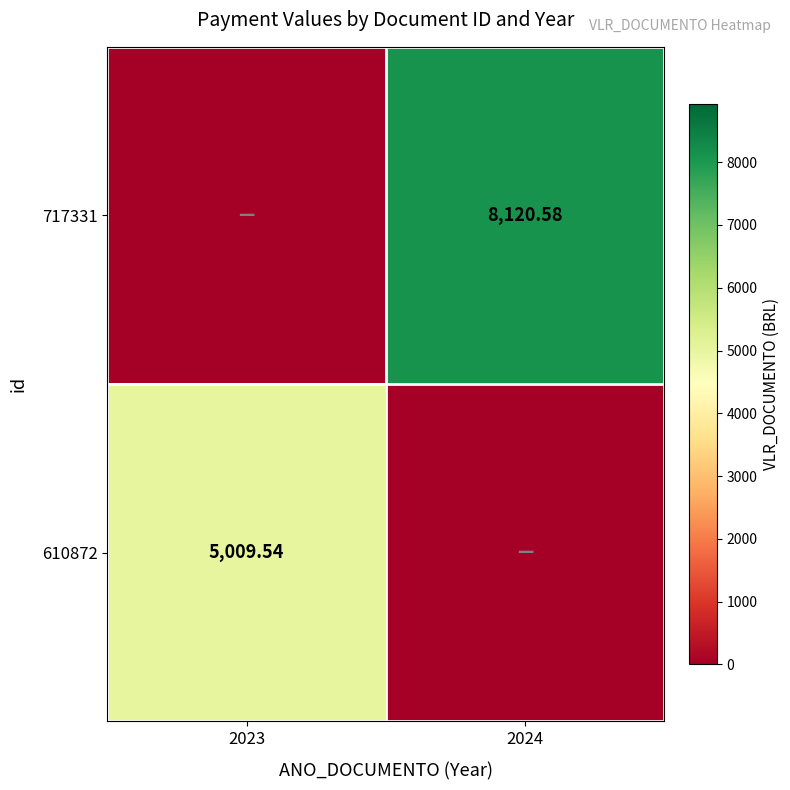

Is the value of 610872 at 2023 greater than the value of 717331 at 2024?

No